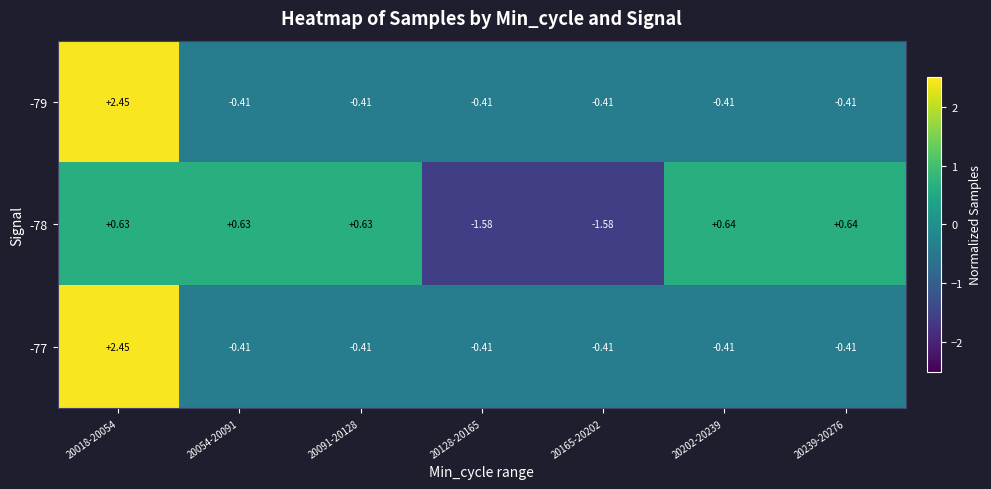

Is the value of -78 at 20165-20202 greater than the value of -79 at 20239-20276?

No